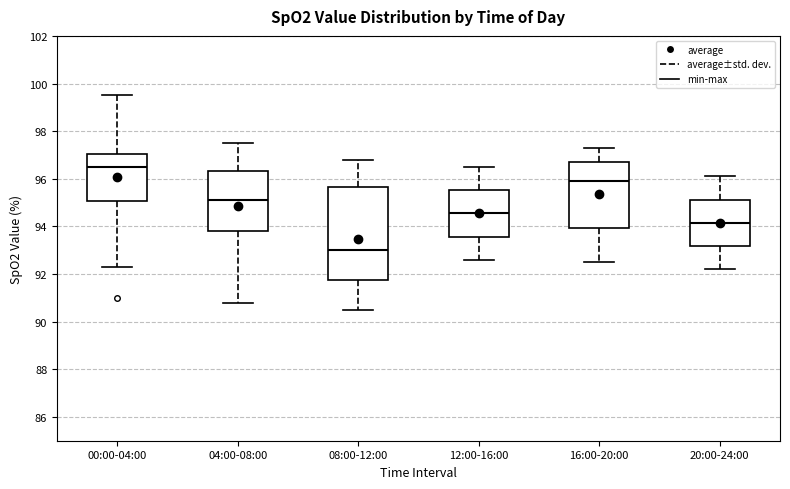

Where does the upper whisker of the box for 08:00-12:00 end on the y-axis? The values are not printed on the chart, so give them approximately, as read against the axis.

96.8